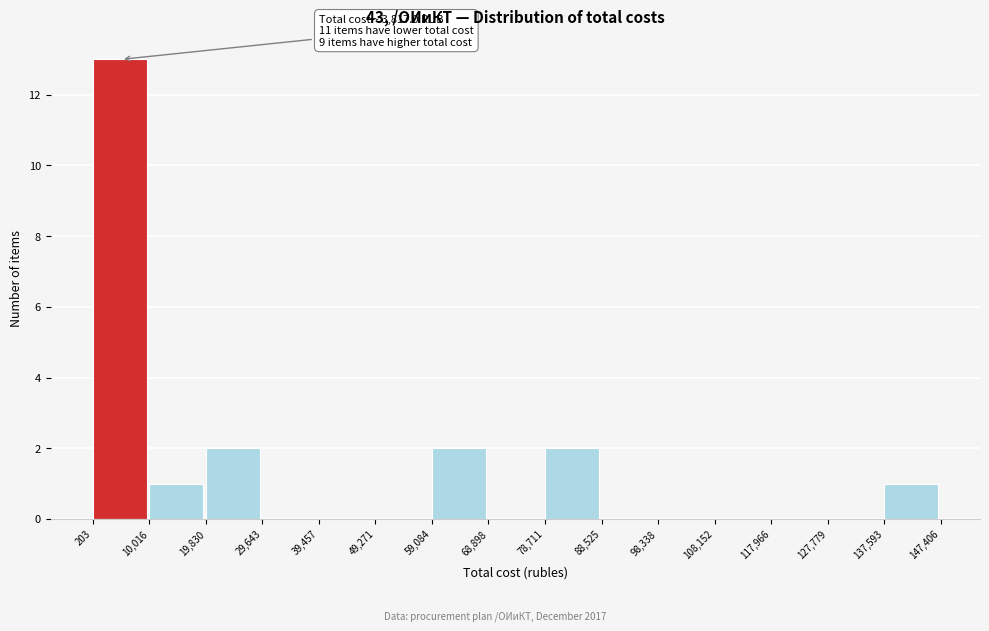

Over which range of the x-axis is the bar tallest?

203 to 10,016